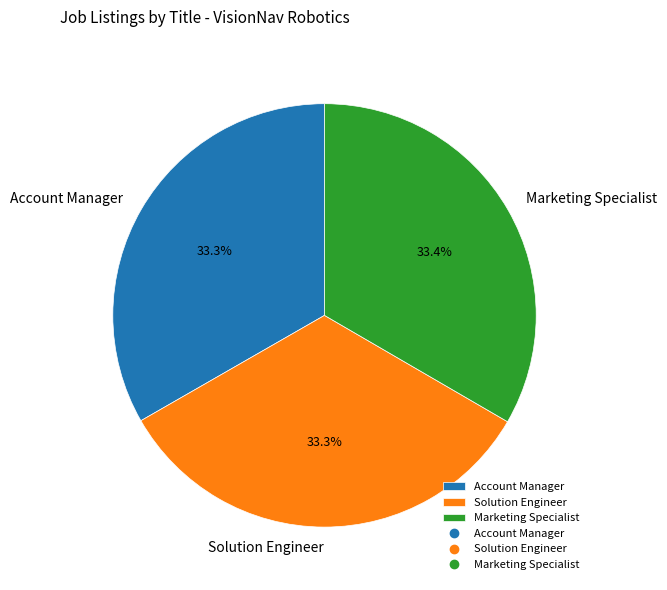

Do Account Manager and Solution Engineer together represent more than half of the pie?

Yes